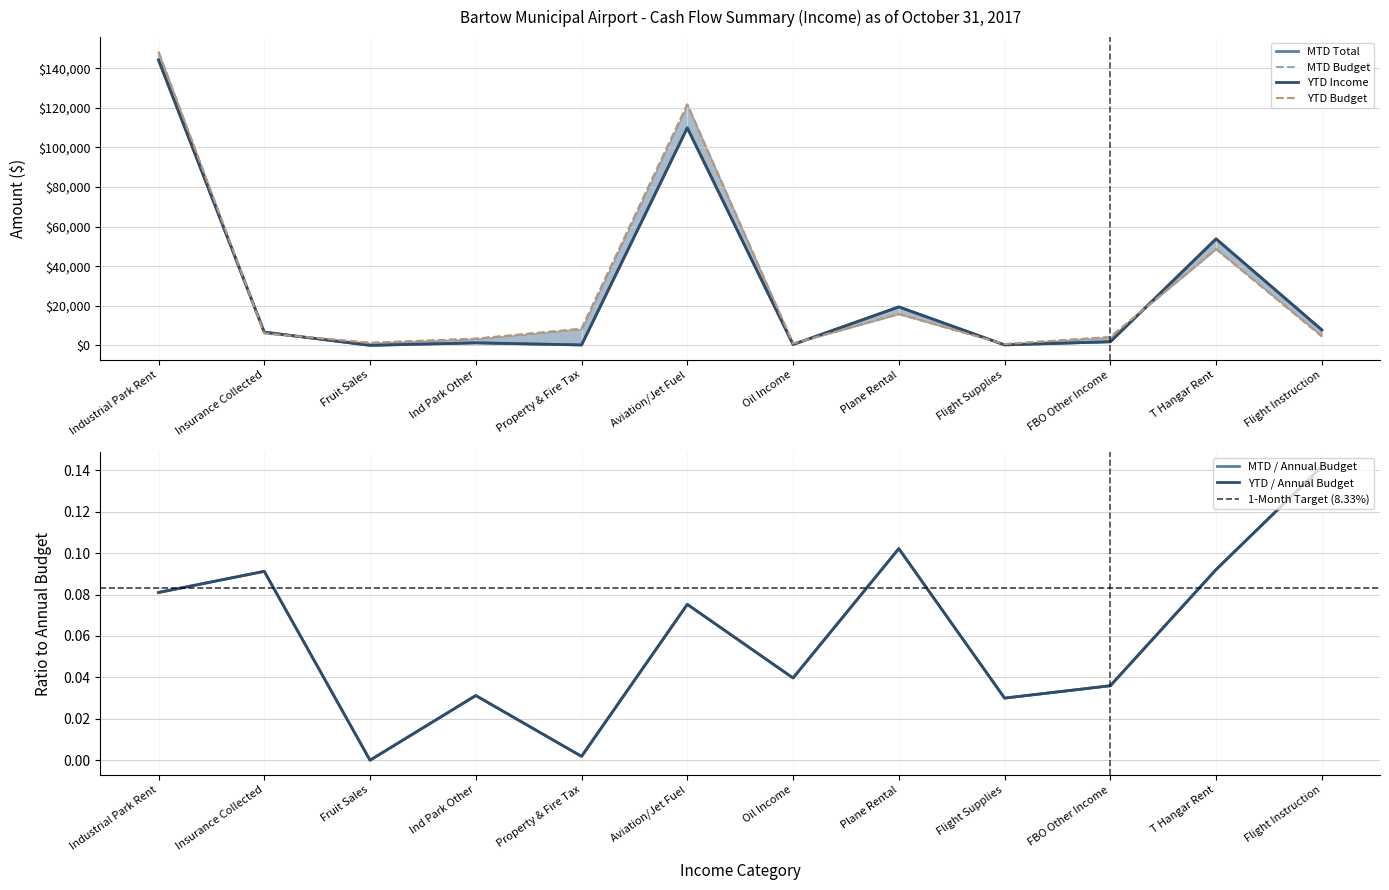

At which label is YTD Budget closest to 74479?

T Hangar Rent